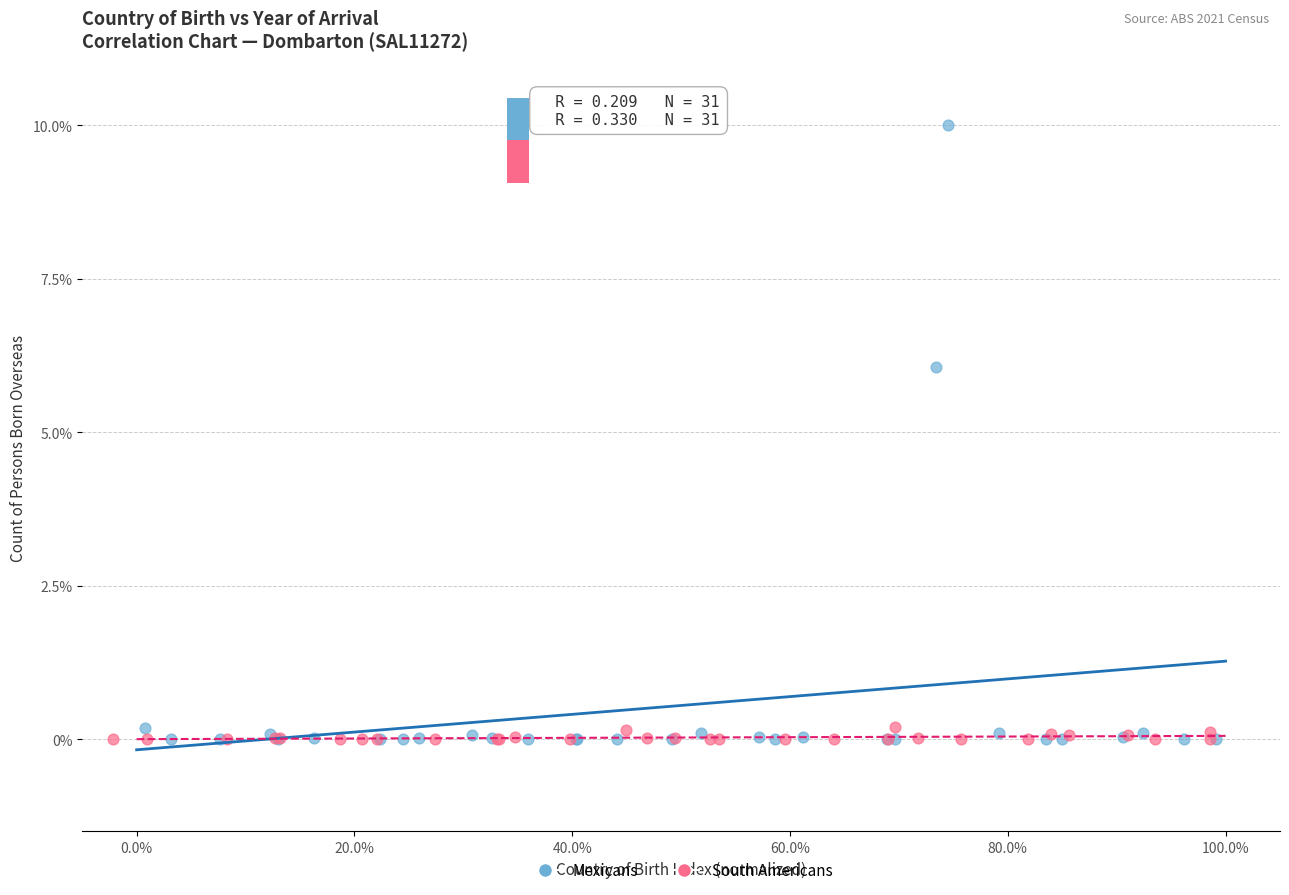

Which series contains the highest Y value?

Mexicans